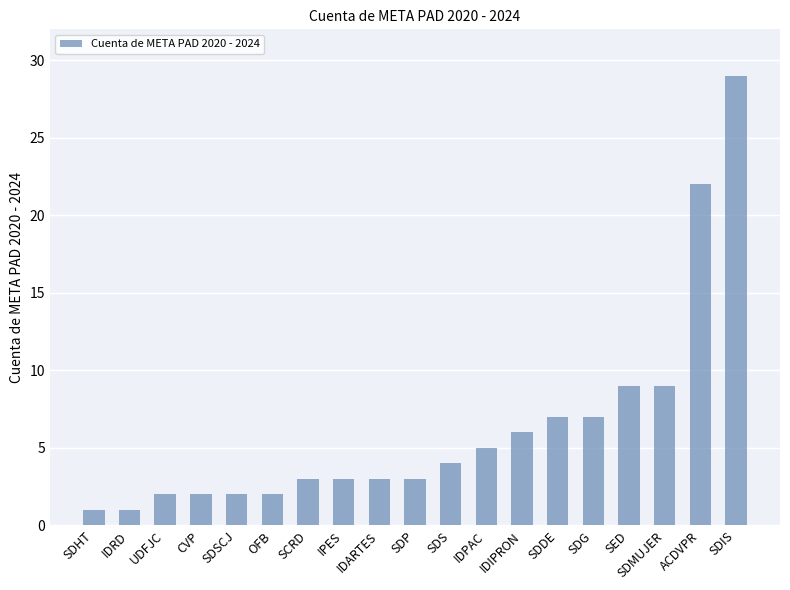

True or false: the data shows 1 at SDHT.

True